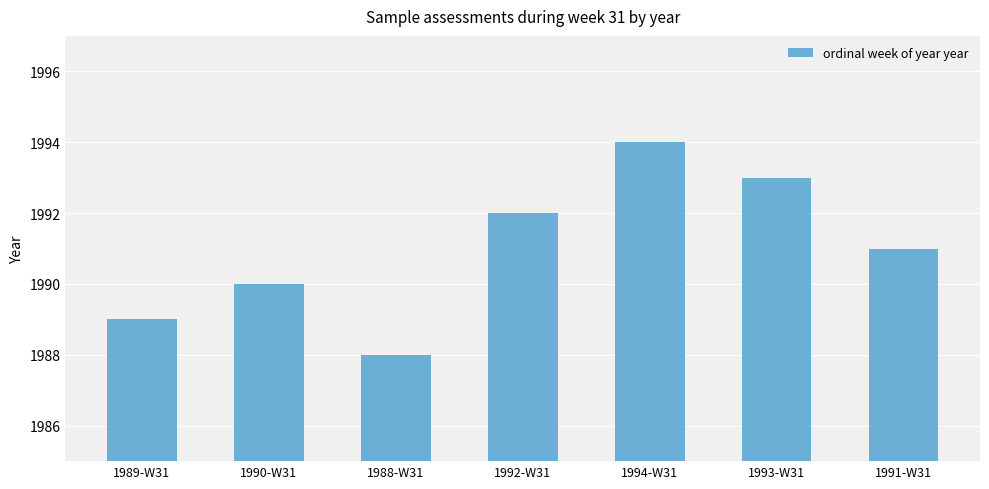

Reading left to right, transcribe all the data shown in this chart.

1989-W31=1989	1990-W31=1990	1988-W31=1988	1992-W31=1992	1994-W31=1994	1993-W31=1993	1991-W31=1991